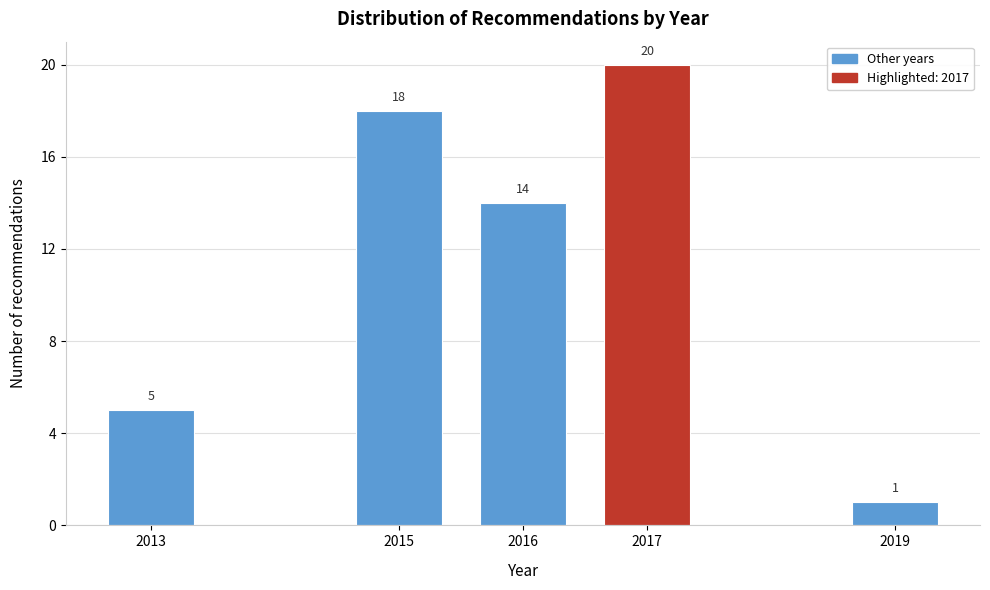

Reading left to right, extract all data points from this chart.

2013=5	2015=18	2016=14	2017=20	2019=1